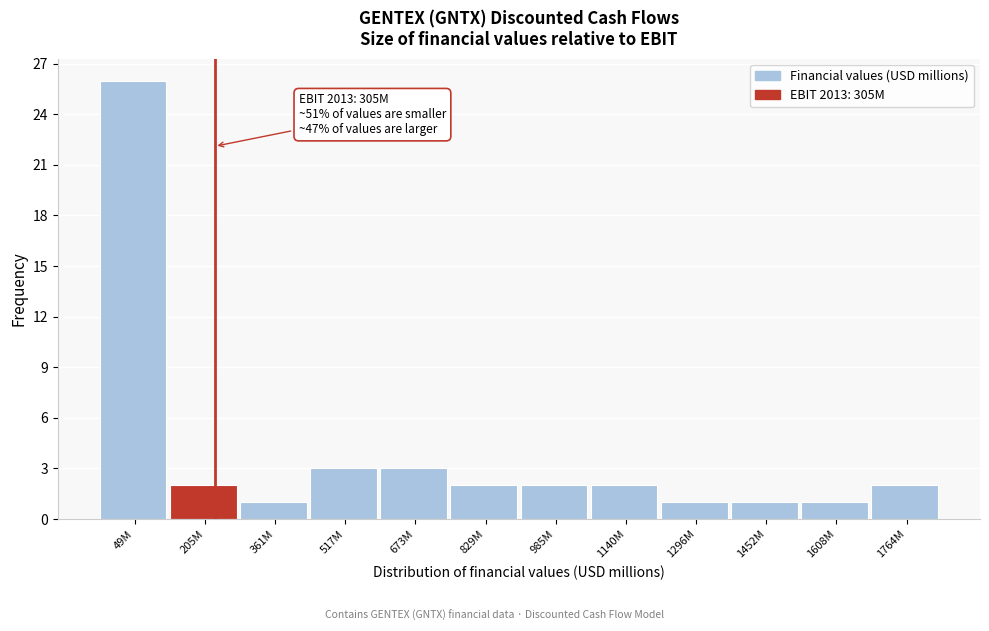

Reading left to right, extract all data points from this chart.

49M=26	205M=2	361M=1	517M=3	673M=3	829M=2	985M=2	1140M=2	1296M=1	1452M=1	1608M=1	1764M=2